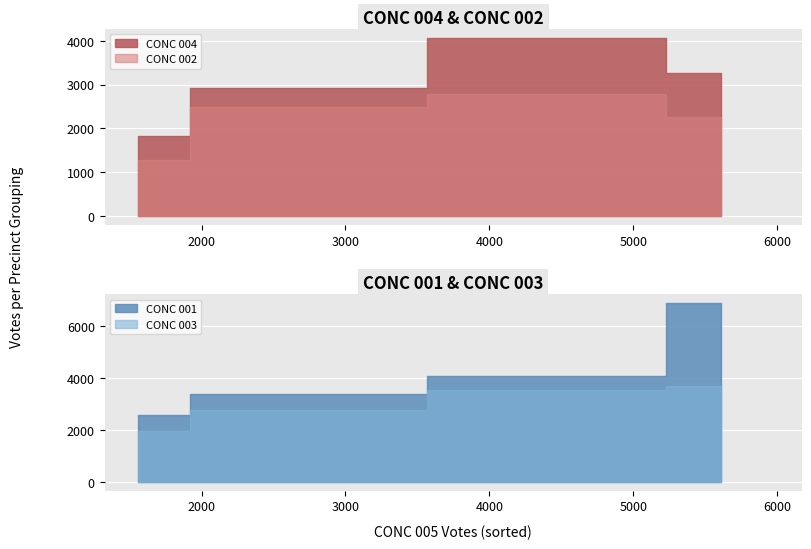

What are all the series names shown in the legend?

CONC 004, CONC 002, CONC 001, CONC 003